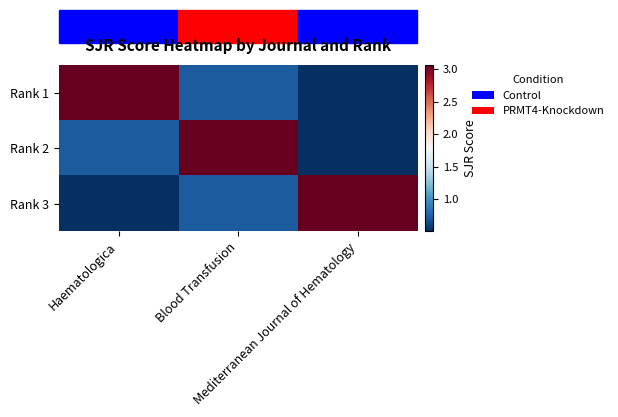

What is the spread (max minus min) of values at Mediterranean Journal of Hematology?

2.6